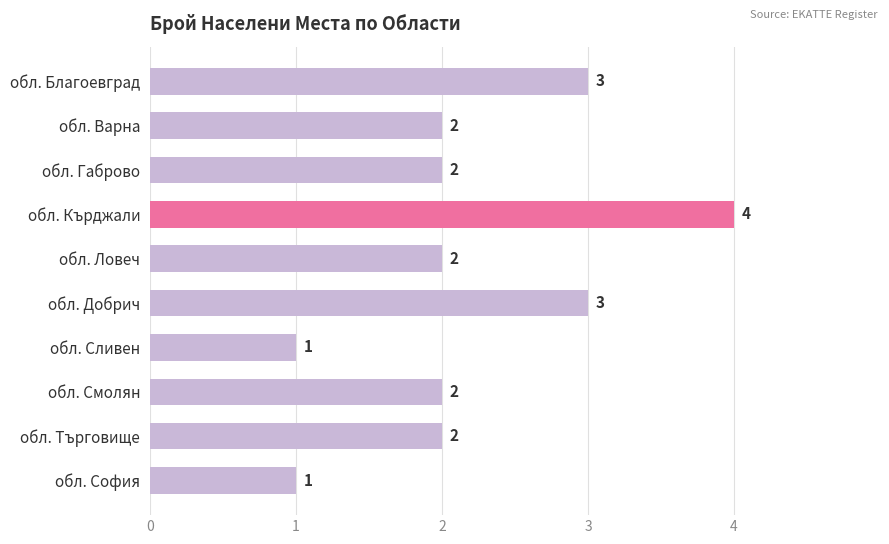

Which label corresponds to the largest value in the chart?

обл. Кърджали